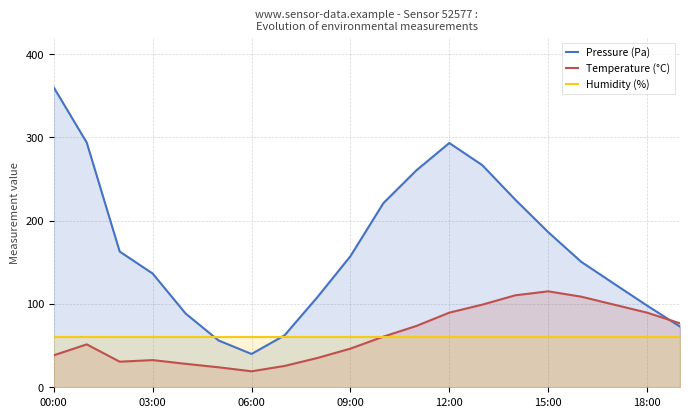

At which category is the sum across all series the highest?

00:00